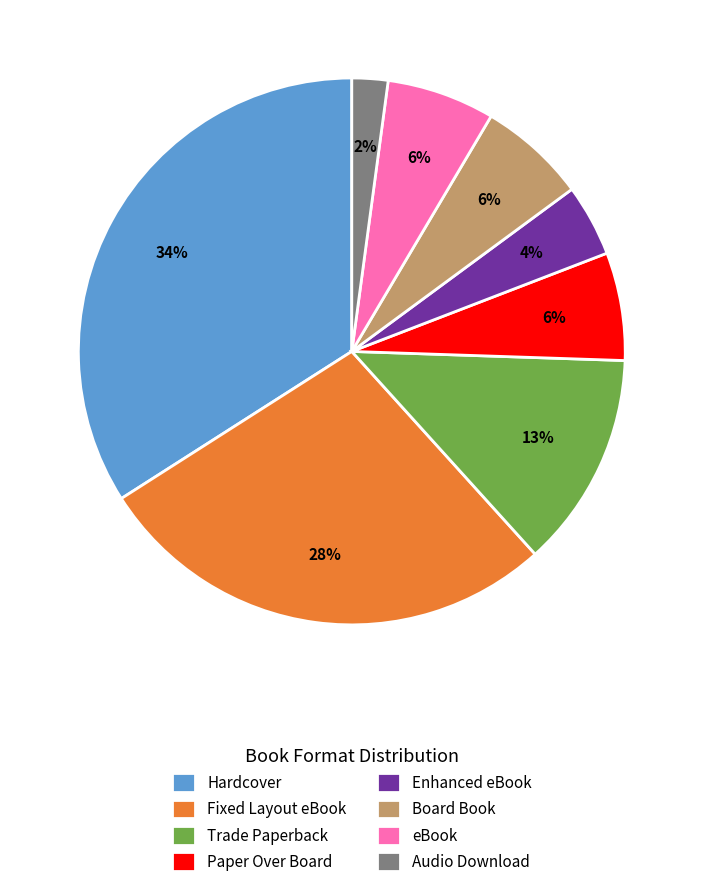

True or false: Hardcover accounts for 45% of the total.

False